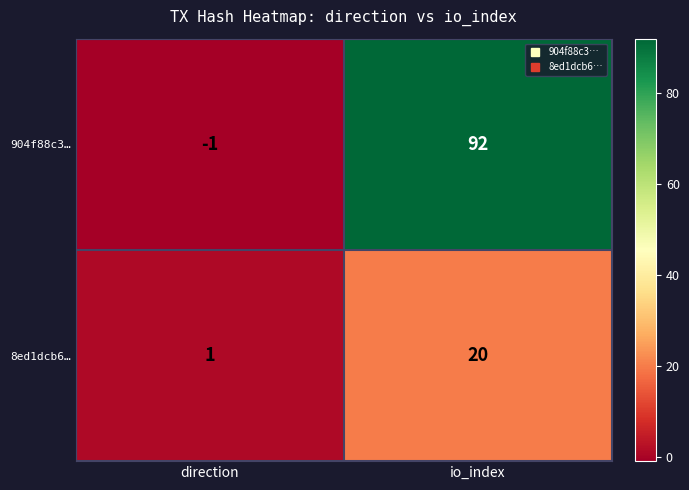

Rank the series by their average value, from highest to lowest.

904f88c3…, 8ed1dcb6…